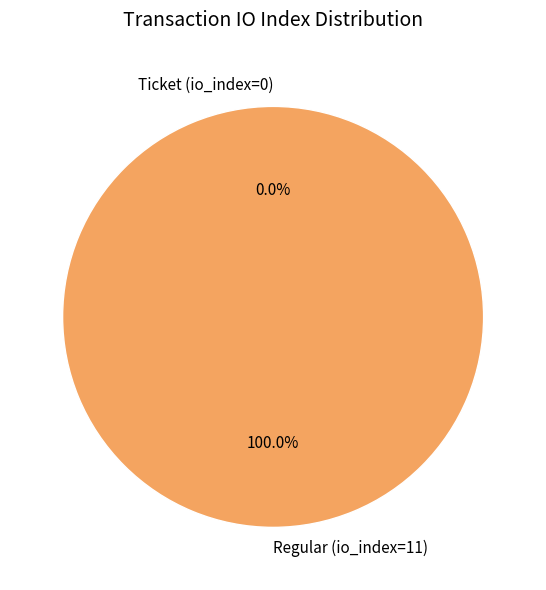

Between Regular (io_index=11) and Ticket (io_index=0), which is larger?

Regular (io_index=11)